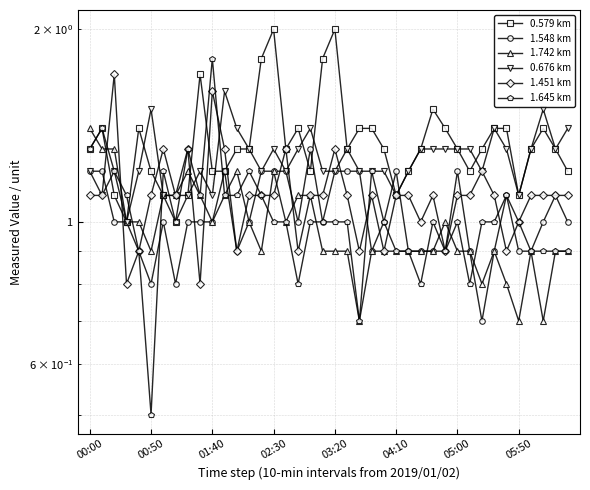

What is the total value across all series at 21?

6.8